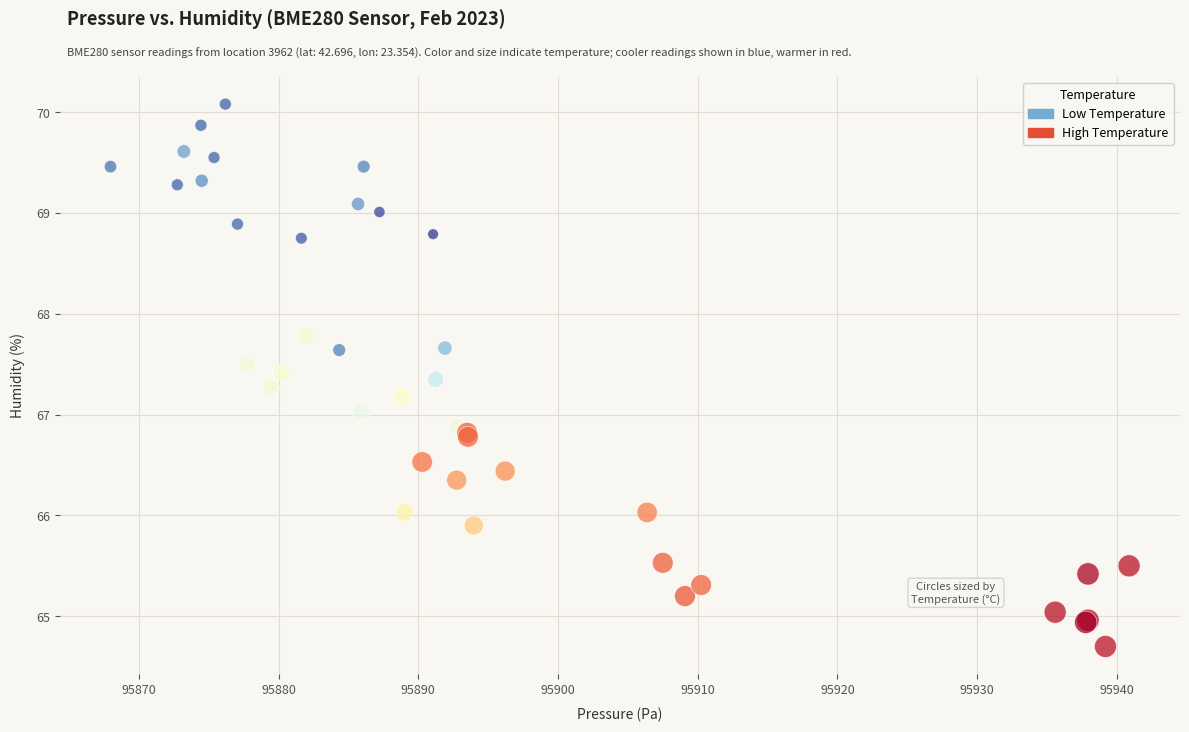

Which series has the widest spread of Y values?

Low Temperature